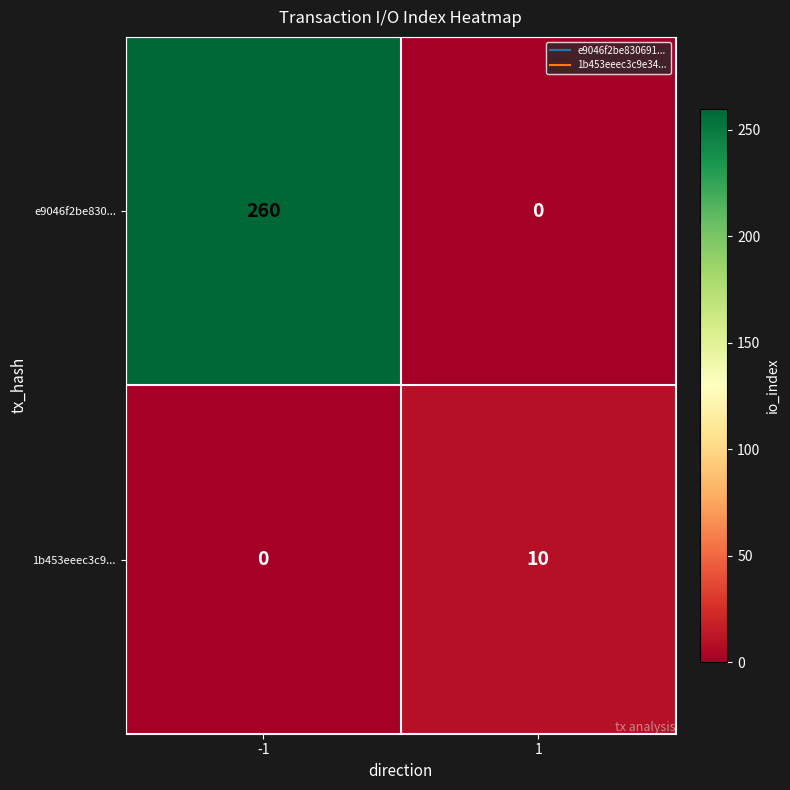

List the labels in order of e9046f2be830... value, smallest first.

1, -1